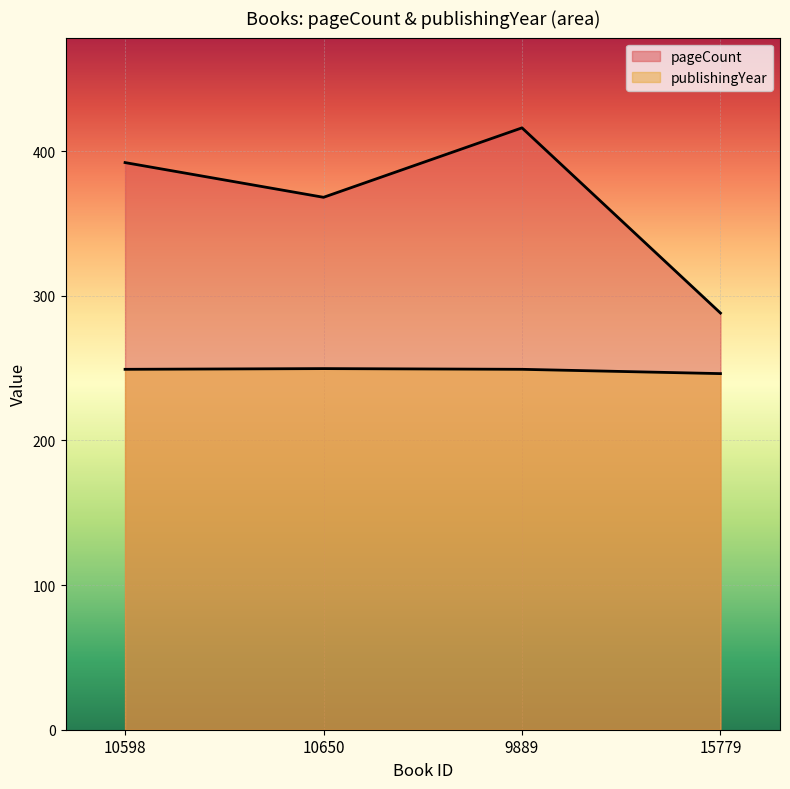

True or false: publishingYear has a value of 246.1 at 15779.

True